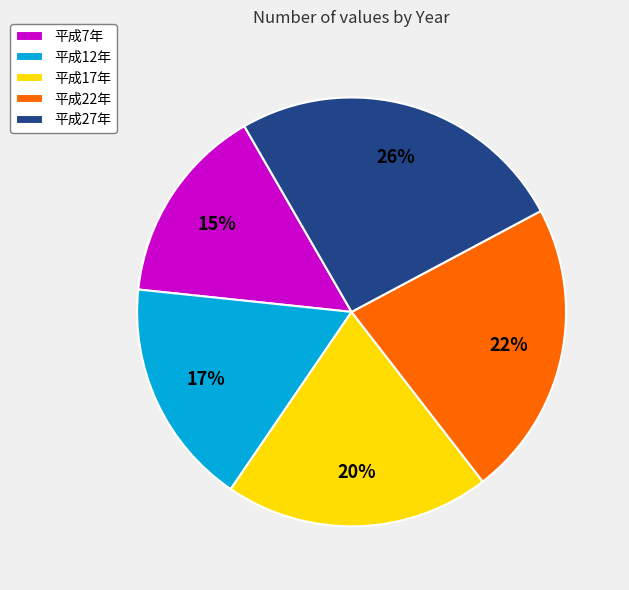

To the nearest percent, what is the average slice percentage?

20%